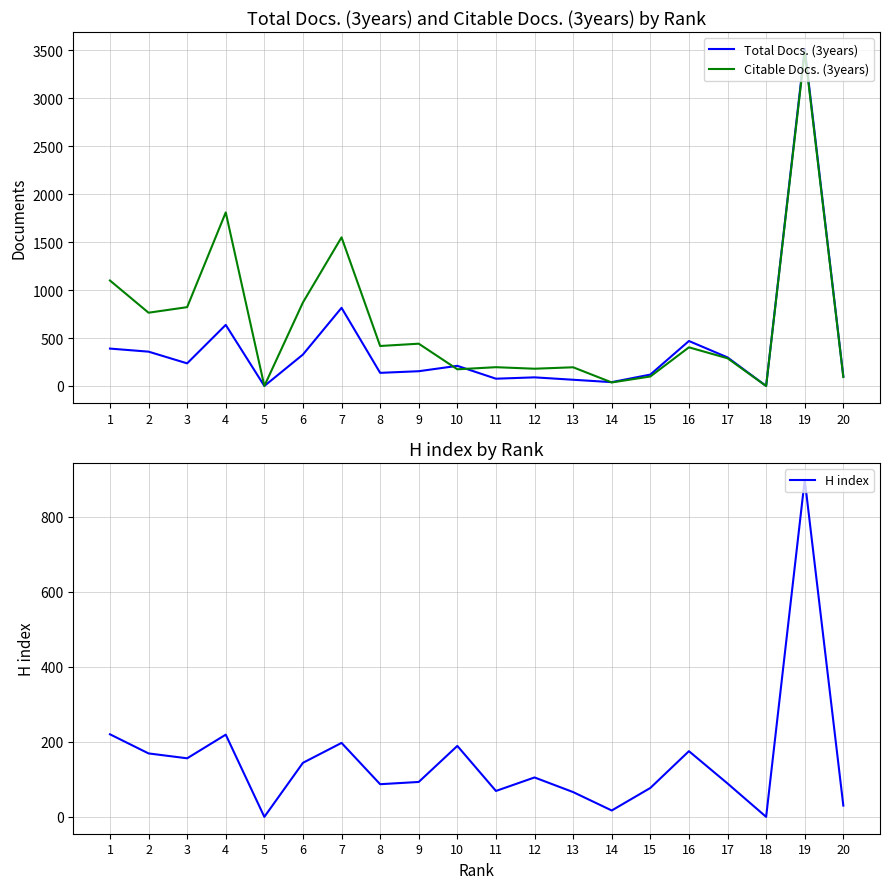

Where is Citable Docs. (3years) nearest to the value 1744?

4